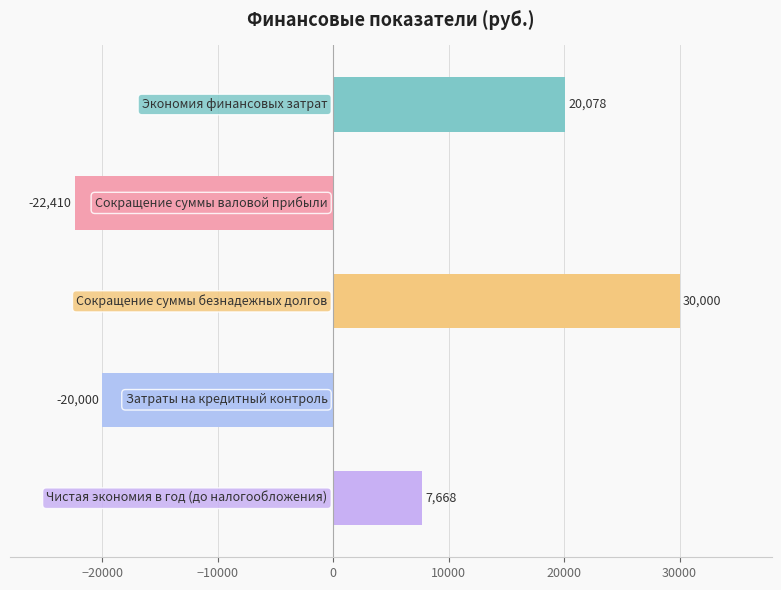

What is the smallest value displayed?

-22410.0